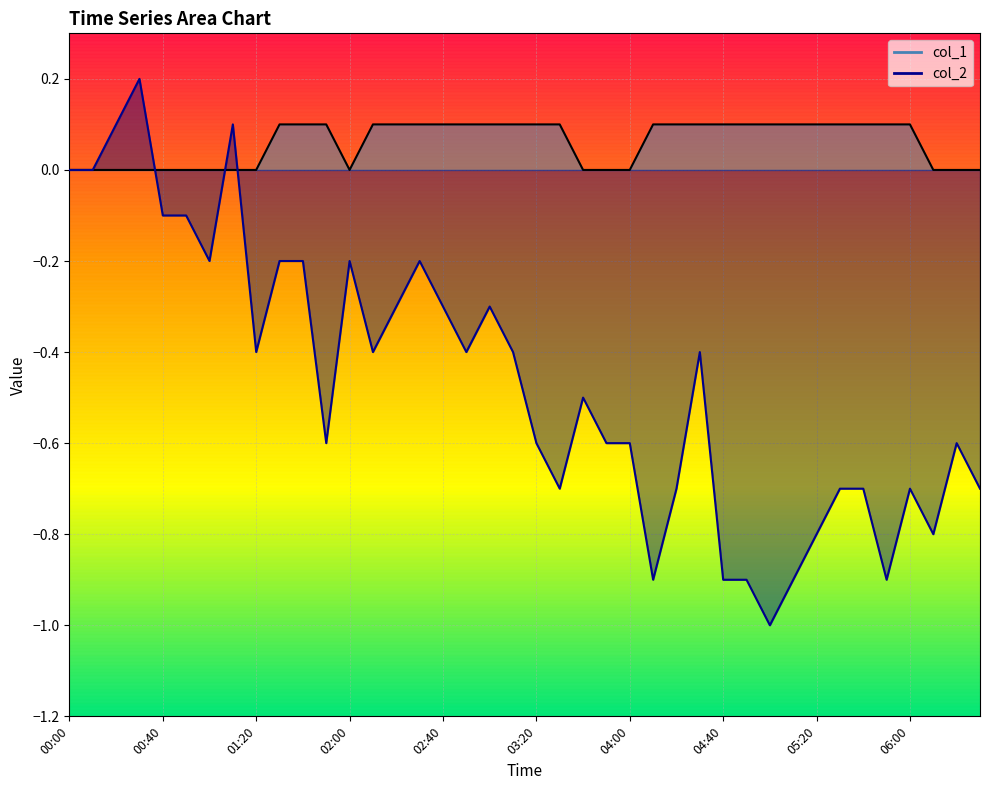

List the labels in order of col_2 value, largest first.

00:30, 00:20, 01:10, 00:00, 00:10, 00:40, 00:50, 01:00, 01:30, 01:40, 02:00, 02:30, 02:20, 02:40, 03:00, 01:20, 02:10, 02:50, 03:10, 04:30, 03:40, 01:50, 03:20, 03:50, 04:00, 06:20, 03:30, 04:20, 05:30, 05:40, 06:00, 06:30, 05:20, 06:10, 04:10, 04:40, 04:50, 05:10, 05:50, 05:00